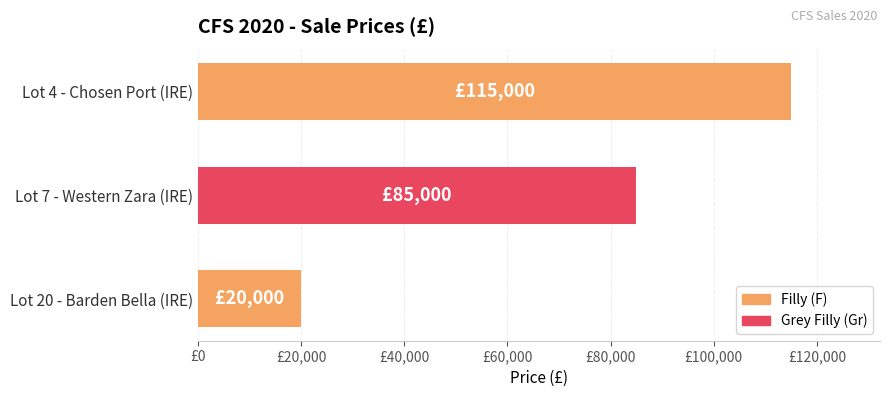

Rank the categories by value from lowest to highest.

Lot 20 - Barden Bella (IRE), Lot 7 - Western Zara (IRE), Lot 4 - Chosen Port (IRE)